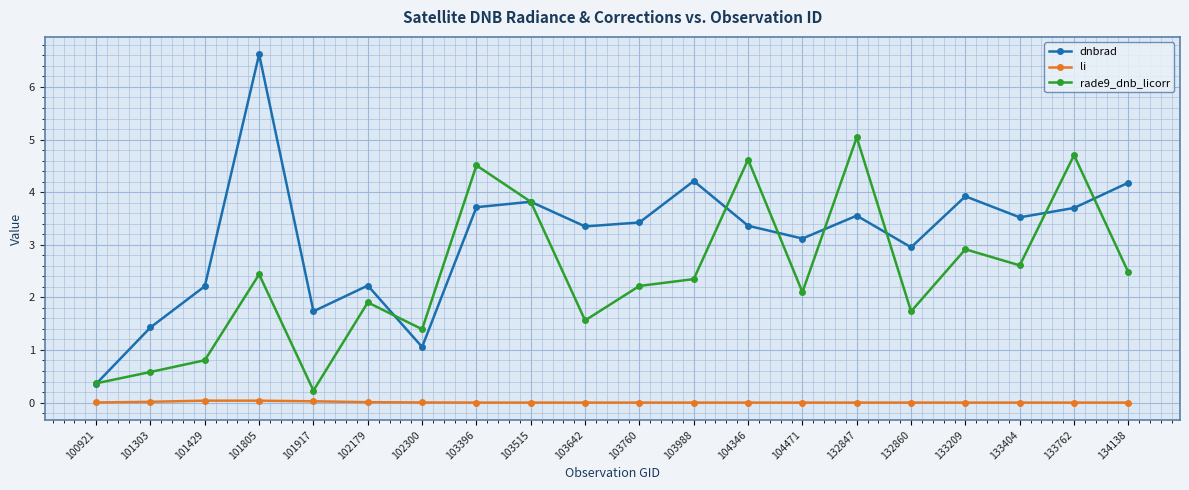

Where does the rade9_dnb_licorr series first go above 2?

101805